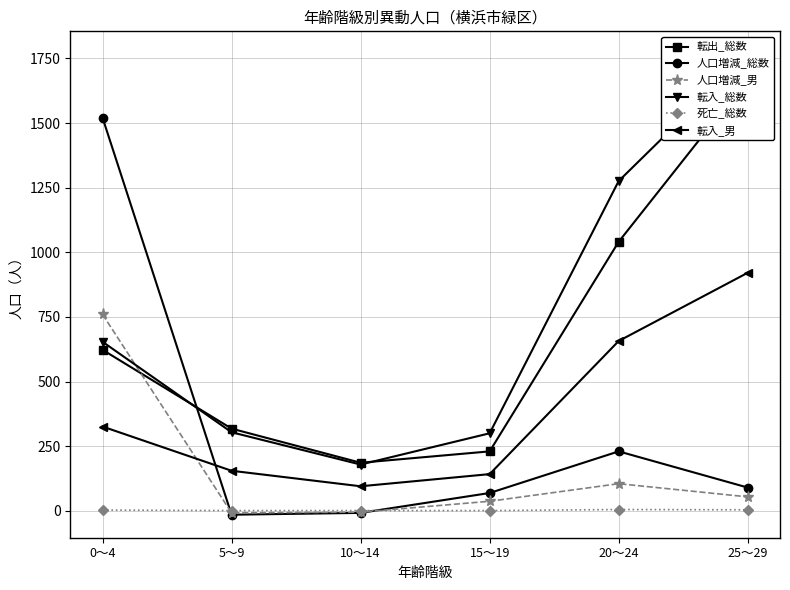

True or false: 死亡_総数 and 人口増減_総数 cross at least once.

True